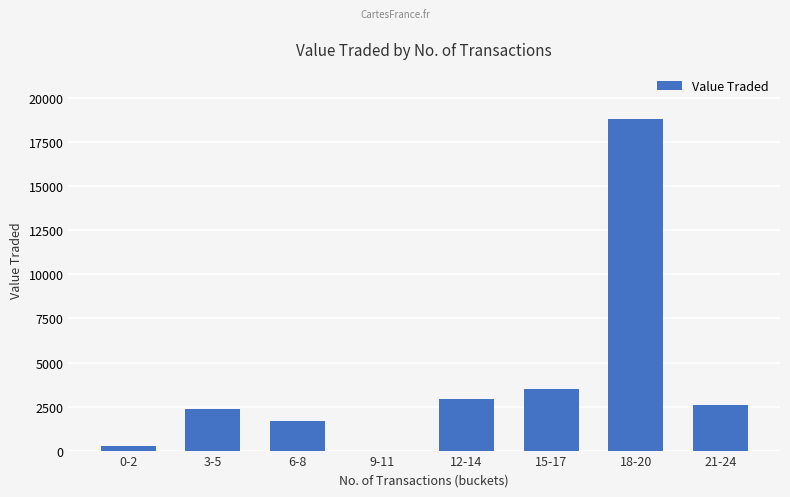

What is the average value?

4017